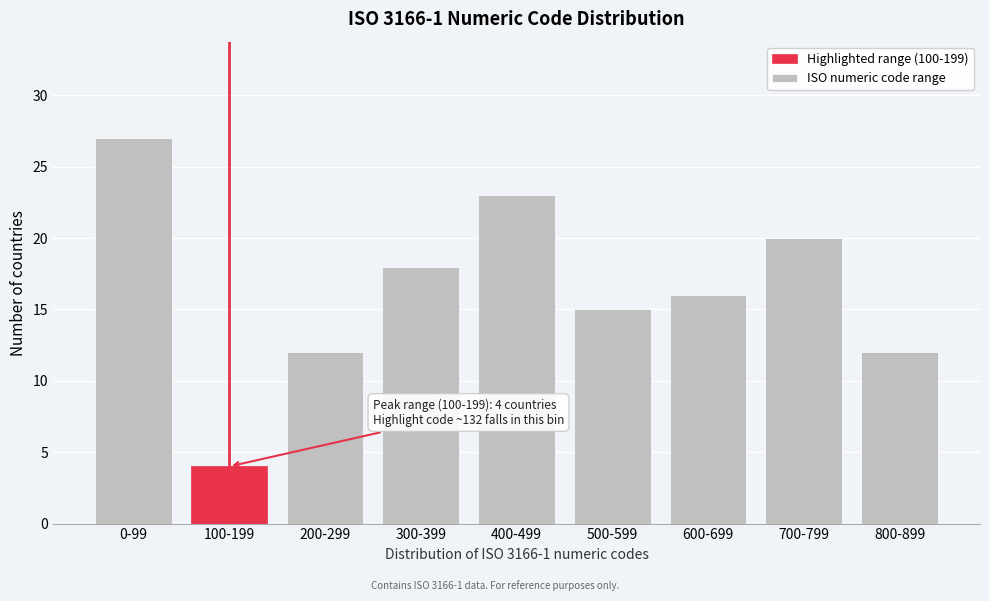

Reading left to right, extract all data points from this chart.

27	4	12	18	23	15	16	20	12